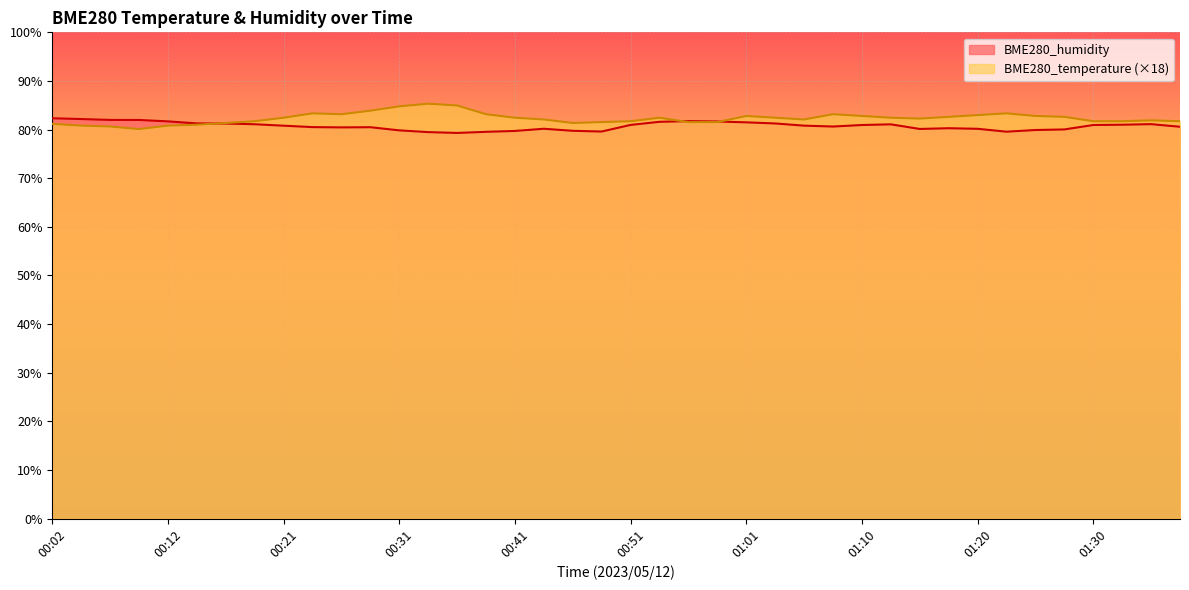

True or false: BME280_temperature and BME280_humidity cross at least once.

True